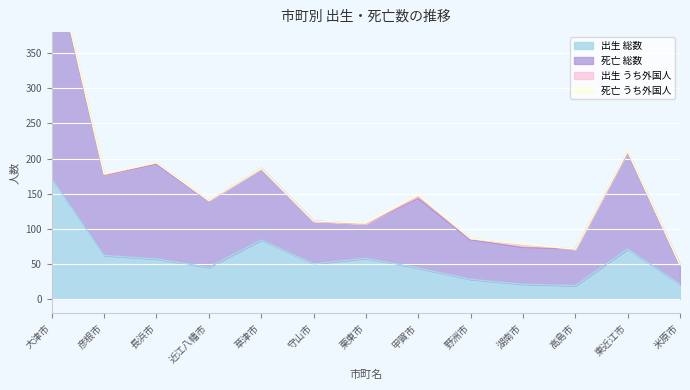

True or false: 死亡 総数 and 出生 総数 intersect in this chart.

False